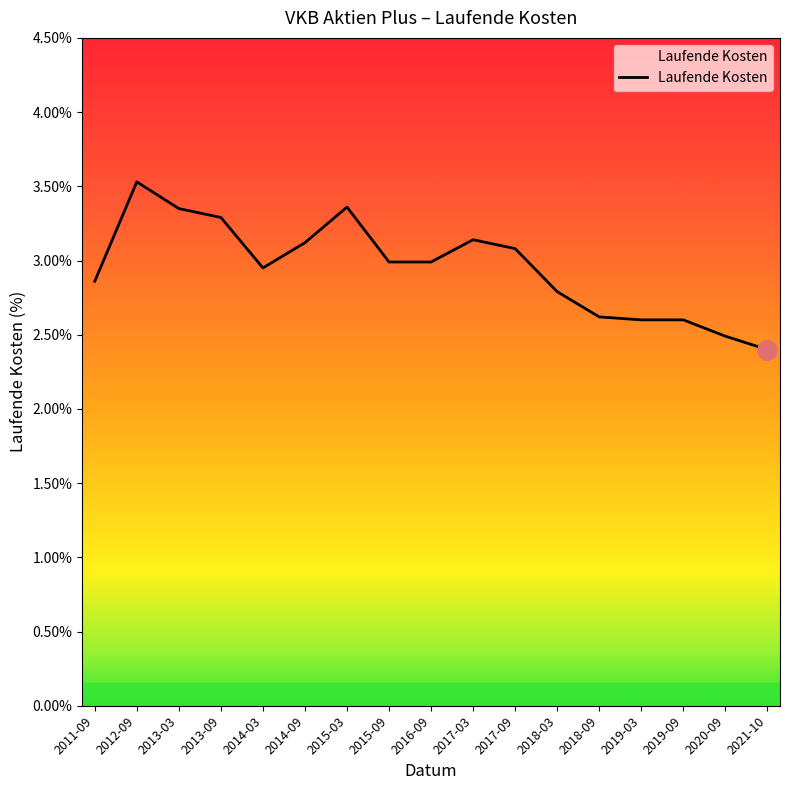

True or false: there are more than 1 points higher than both neighbors.

True